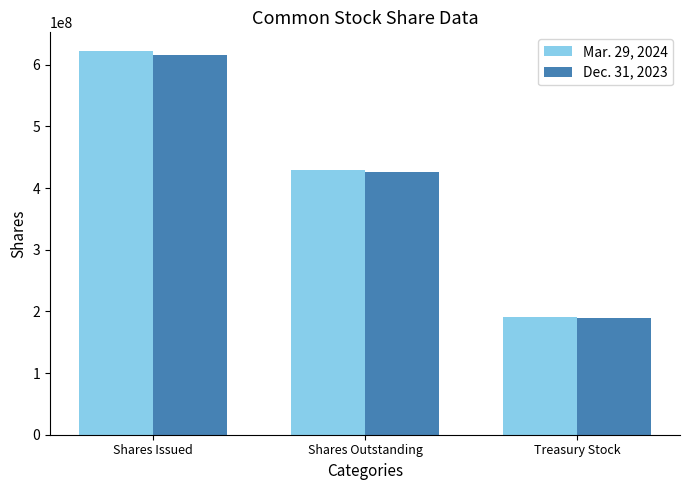

Which series has the widest spread of values?

Mar. 29, 2024